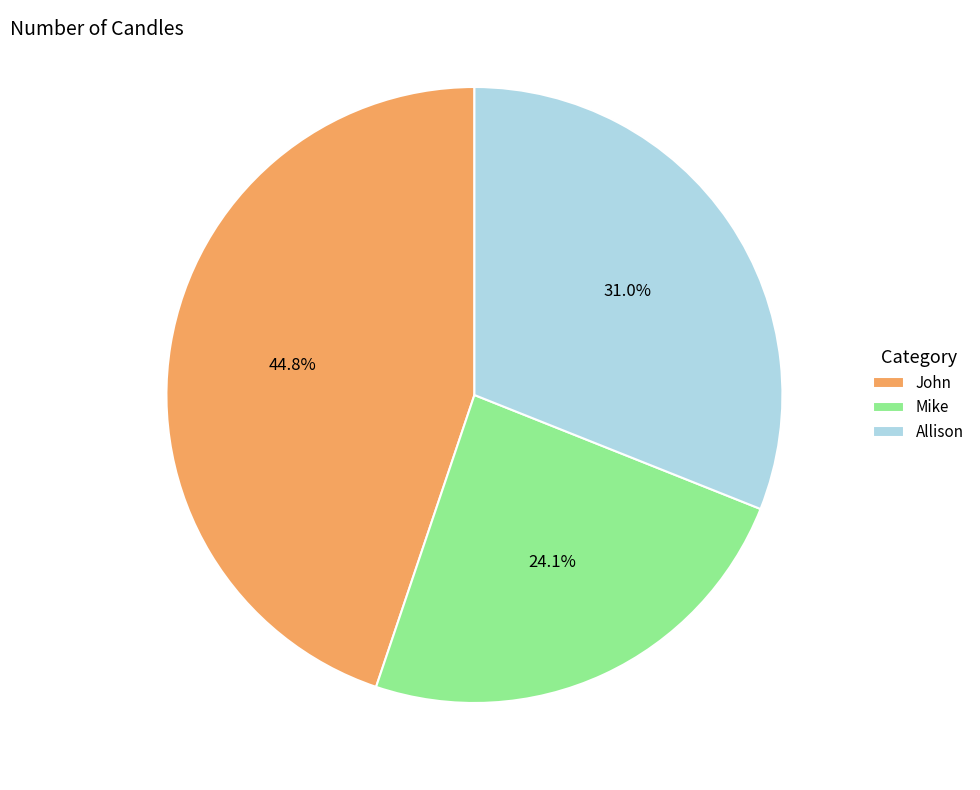

Is the sum of John and Allison greater than half?

Yes